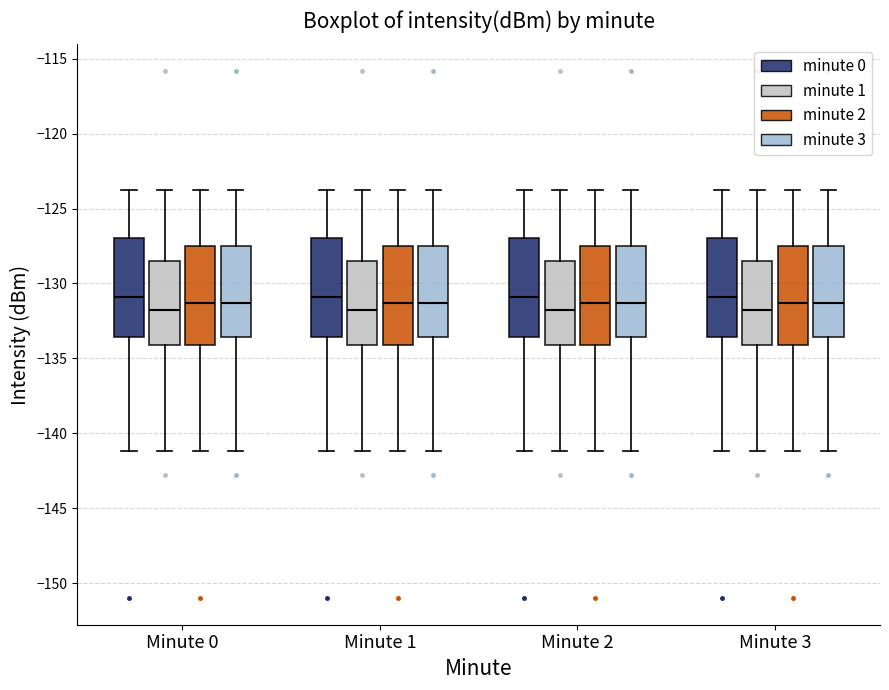

Reading left to right, read every box against the y-axis: the position of its median line, the range the box covers, and the ends of its whiskers. The values are not printed on the chart, so give them approximately, as read against the axis.

Minute 0 (minute 0): median -131.0, box -133.5 to -127.0, whiskers -141.0 to -124.0
Minute 0 (minute 1): median -131.5, box -134.0 to -128.5, whiskers -141.0 to -124.0
Minute 0 (minute 2): median -131.5, box -134.0 to -127.5, whiskers -141.0 to -124.0
Minute 0 (minute 3): median -131.5, box -133.5 to -127.5, whiskers -141.0 to -124.0
Minute 1 (minute 0): median -131.0, box -133.5 to -127.0, whiskers -141.0 to -124.0
Minute 1 (minute 1): median -131.5, box -134.0 to -128.5, whiskers -141.0 to -124.0
Minute 1 (minute 2): median -131.5, box -134.0 to -127.5, whiskers -141.0 to -124.0
Minute 1 (minute 3): median -131.5, box -133.5 to -127.5, whiskers -141.0 to -124.0
Minute 2 (minute 0): median -131.0, box -133.5 to -127.0, whiskers -141.0 to -124.0
Minute 2 (minute 1): median -131.5, box -134.0 to -128.5, whiskers -141.0 to -124.0
Minute 2 (minute 2): median -131.5, box -134.0 to -127.5, whiskers -141.0 to -124.0
Minute 2 (minute 3): median -131.5, box -133.5 to -127.5, whiskers -141.0 to -124.0
Minute 3 (minute 0): median -131.0, box -133.5 to -127.0, whiskers -141.0 to -124.0
Minute 3 (minute 1): median -131.5, box -134.0 to -128.5, whiskers -141.0 to -124.0
Minute 3 (minute 2): median -131.5, box -134.0 to -127.5, whiskers -141.0 to -124.0
Minute 3 (minute 3): median -131.5, box -133.5 to -127.5, whiskers -141.0 to -124.0